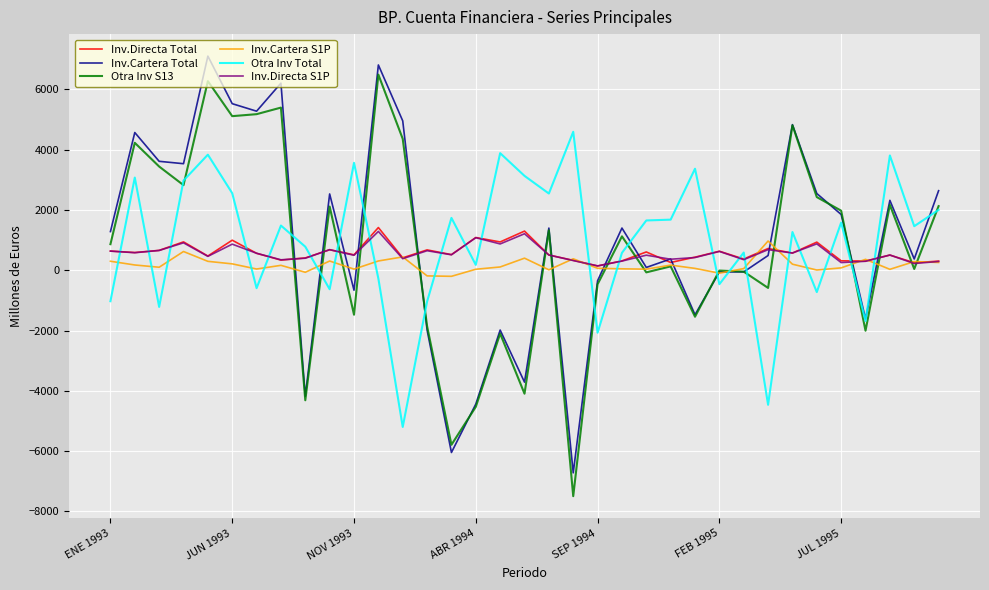

Which series ends up on top after the final intersection of Inv.Directa S1P and Otra Inv S13?

Otra Inv S13